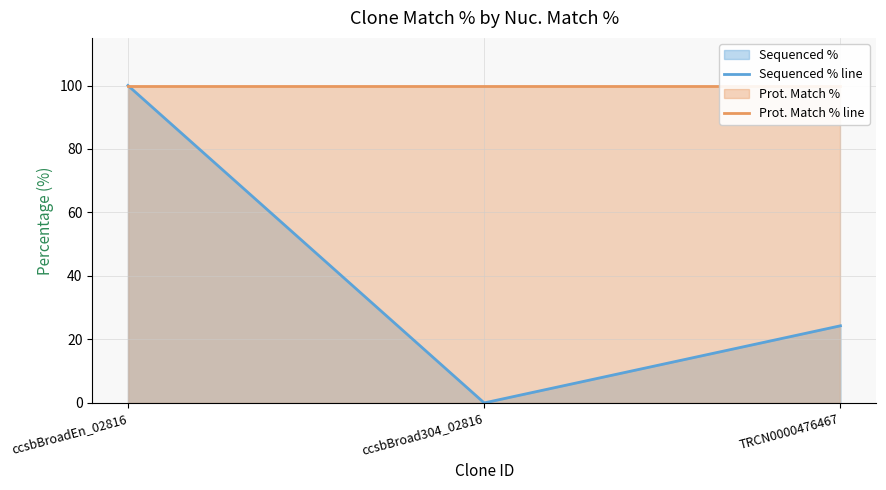

What is the greatest value displayed?

100.0